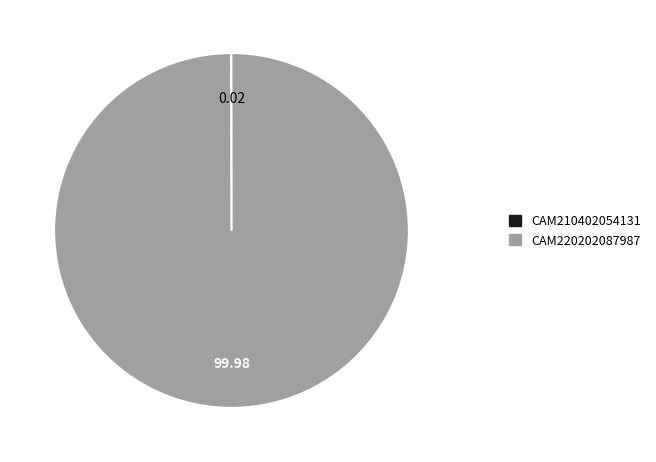

Is CAM220202087987 the majority of the pie?

Yes